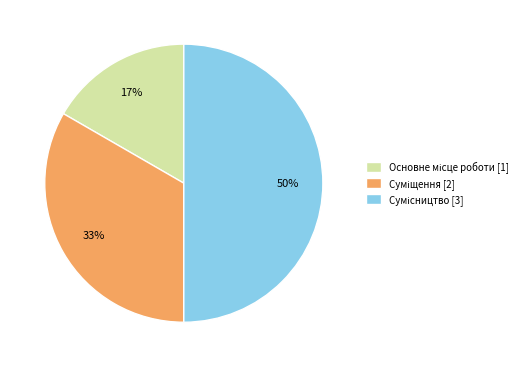

To the nearest percent, what is the difference between the largest and smallest slice percentages?

33%